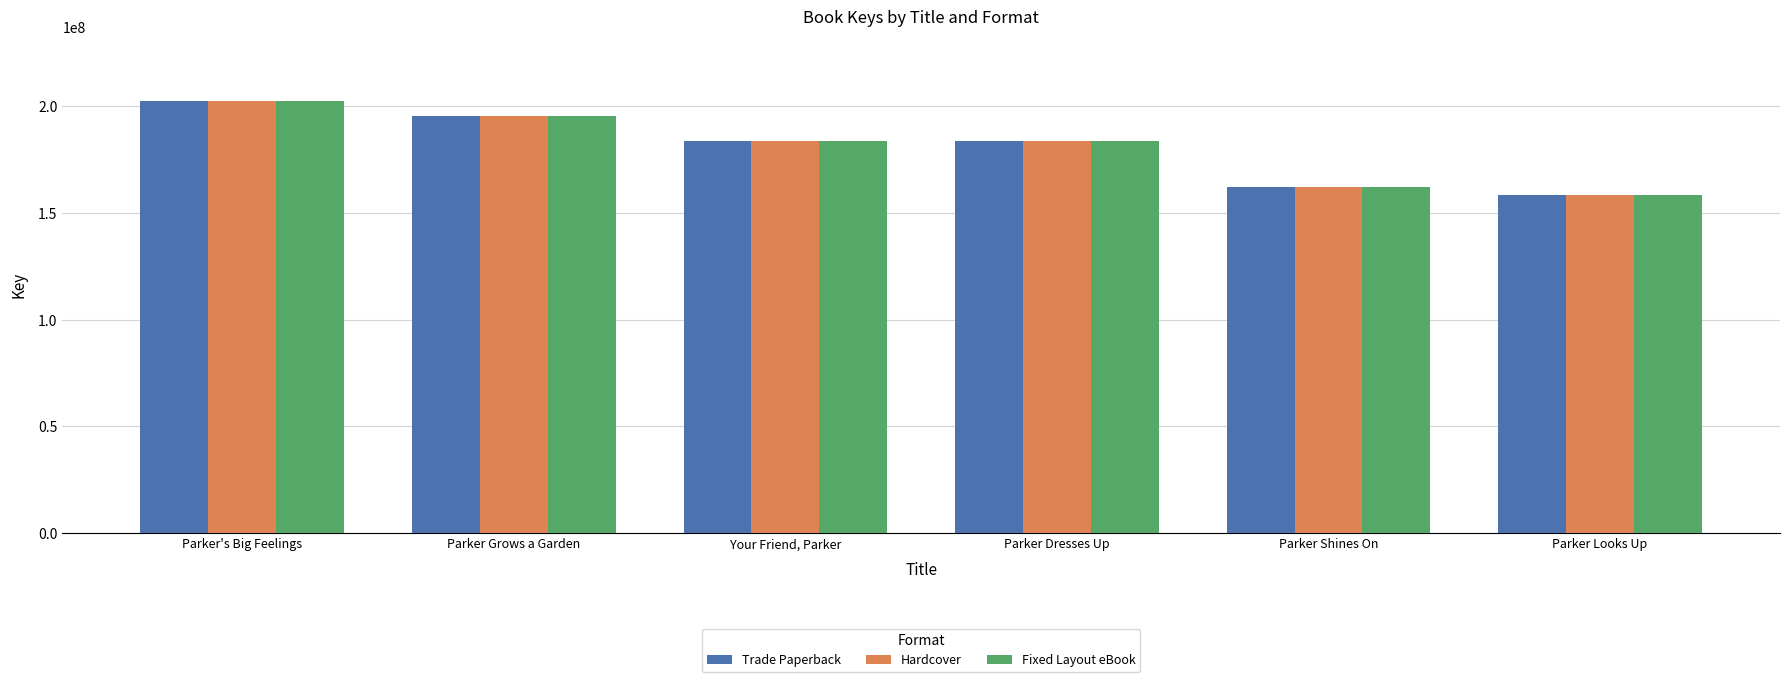

List the labels in order of Hardcover value, smallest first.

Parker Looks Up, Parker Shines On, Parker Dresses Up, Your Friend, Parker, Parker Grows a Garden, Parker's Big Feelings